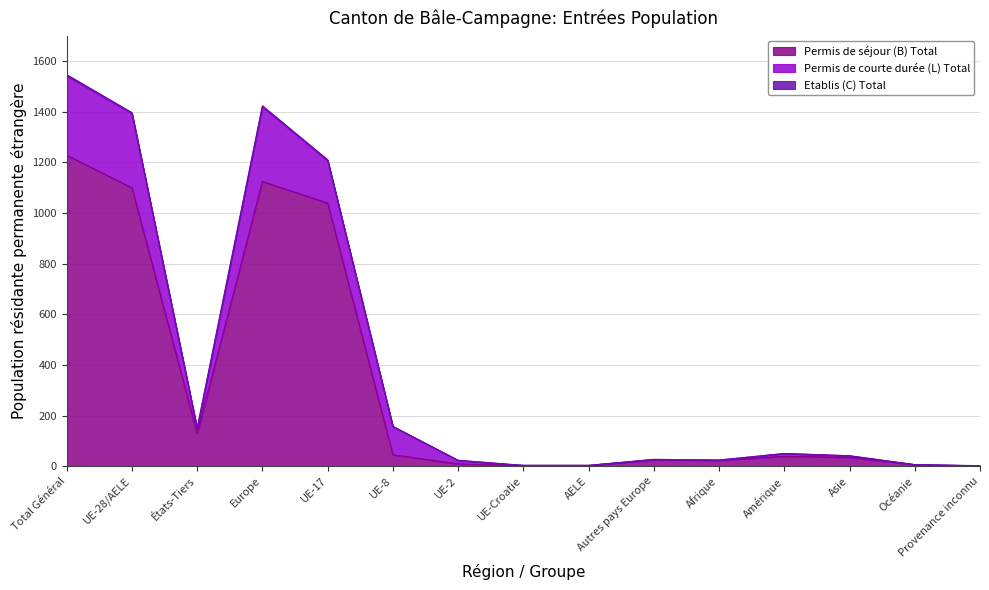

What is the label of the 10th point from the left?

Autres pays Europe